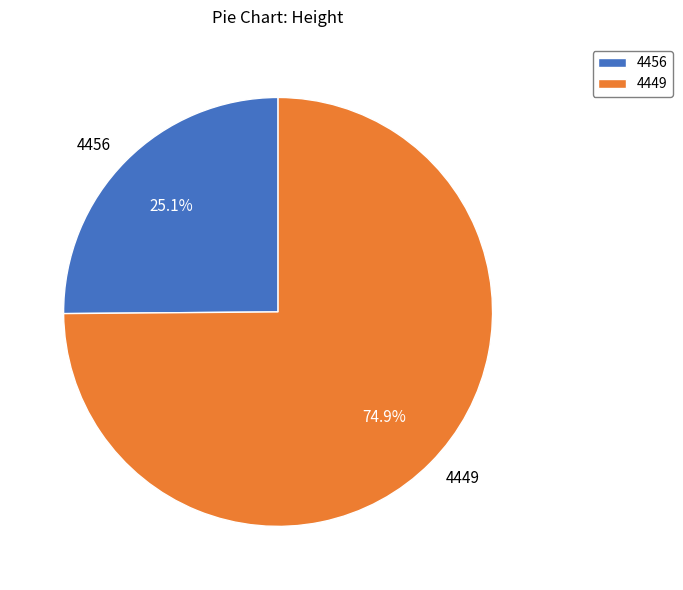

What portion of the pie excludes 4449?

25.1%